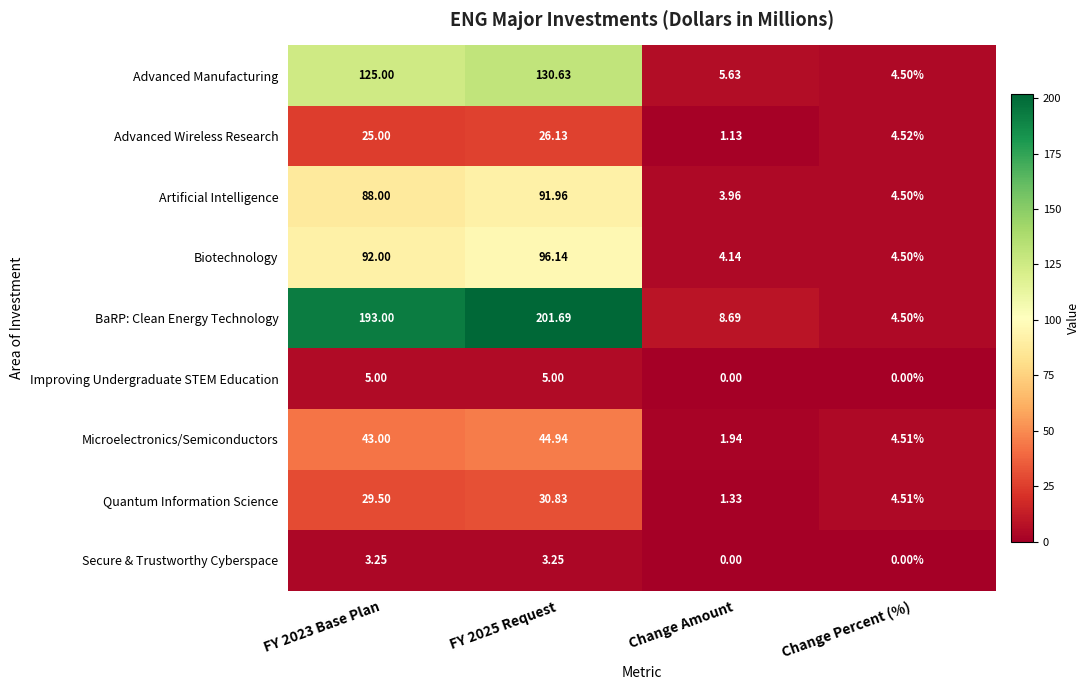

Which series changed the most between Change Amount and Change Percent (%)?

BaRP: Clean Energy Technology